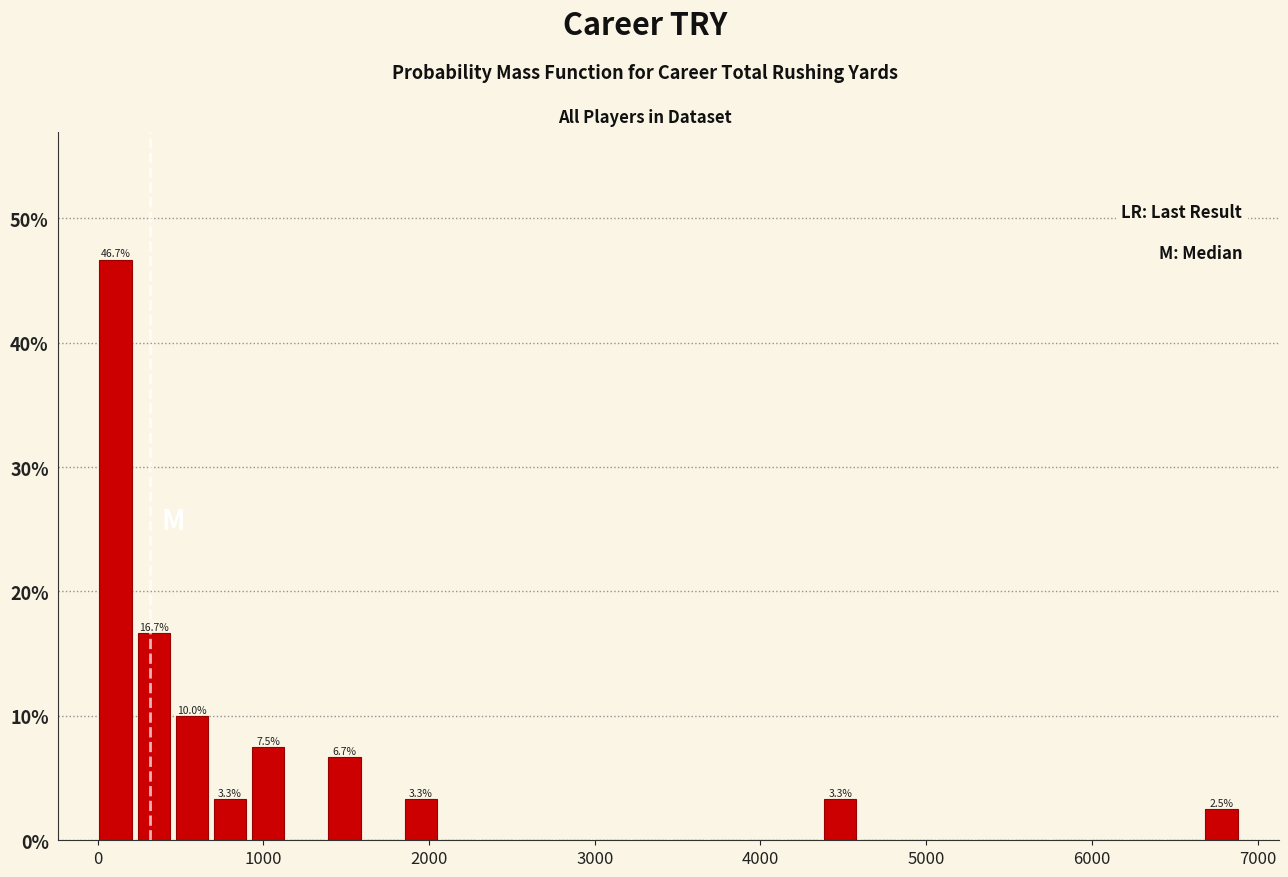

Around what value on the x-axis is the tallest bar? Give the approximate position of its centre, as read against the axis.

100